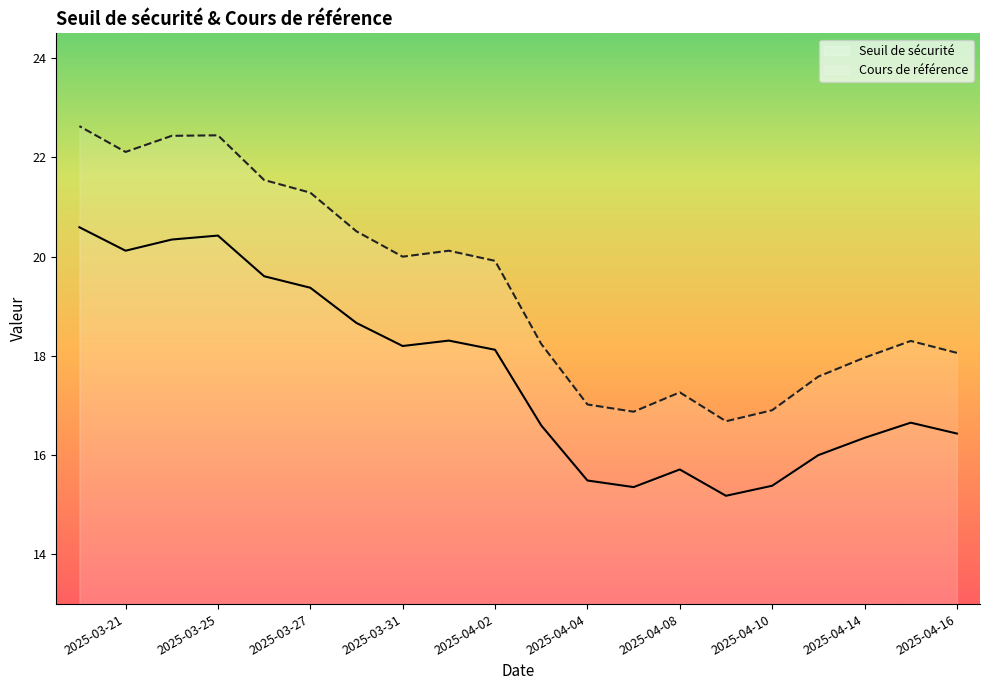

How many series are shown in this chart?

2